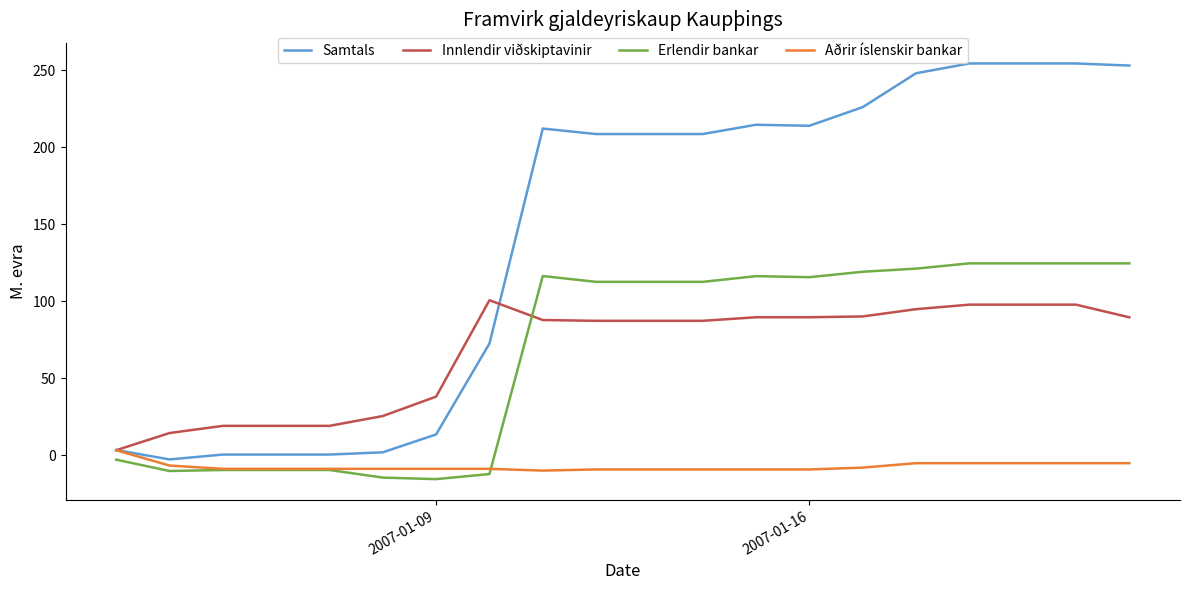

Which series has the widest spread of values?

Samtals